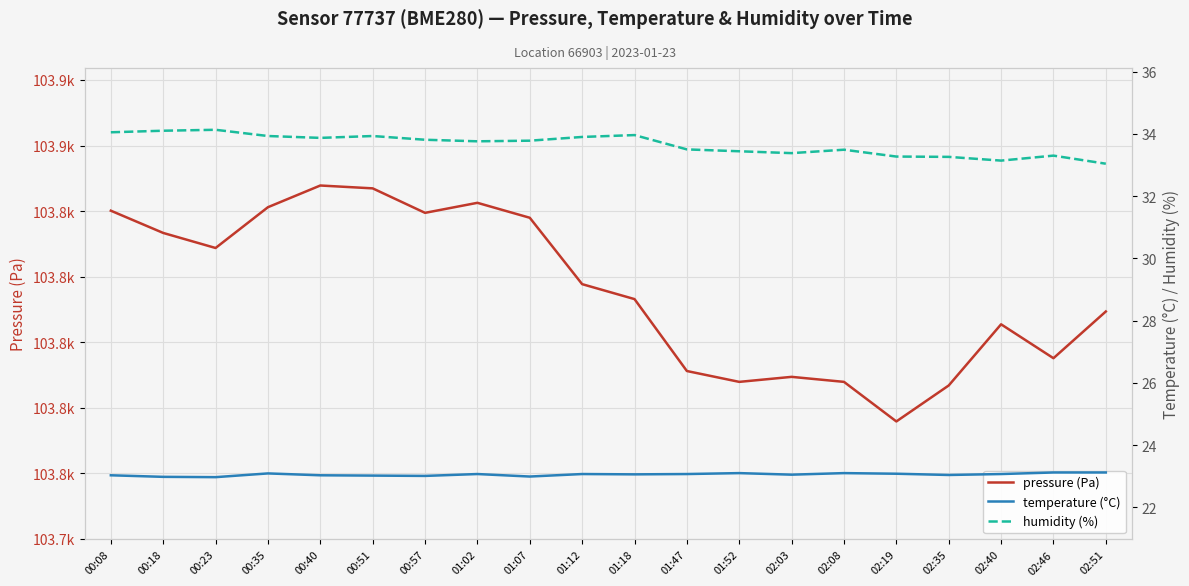

Reading left to right, what are all the values shown in this chart?

pressure (Pa): 103840.1	103833.3	103828.8	103841.2	103847.8	103846.9	103839.5	103842.5	103838.0	103817.7	103813.2	103791.2	103787.9	103789.4	103787.9	103775.8	103786.8	103805.5	103795.1	103809.4
temperature (°C): 23.0	23.0	23.0	23.1	23.0	23.0	23.0	23.1	23.0	23.1	23.1	23.1	23.1	23.1	23.1	23.1	23.0	23.1	23.1	23.1
humidity (%): 34.0	34.1	34.1	33.9	33.9	33.9	33.8	33.8	33.8	33.9	34.0	33.5	33.4	33.4	33.5	33.3	33.3	33.1	33.3	33.0